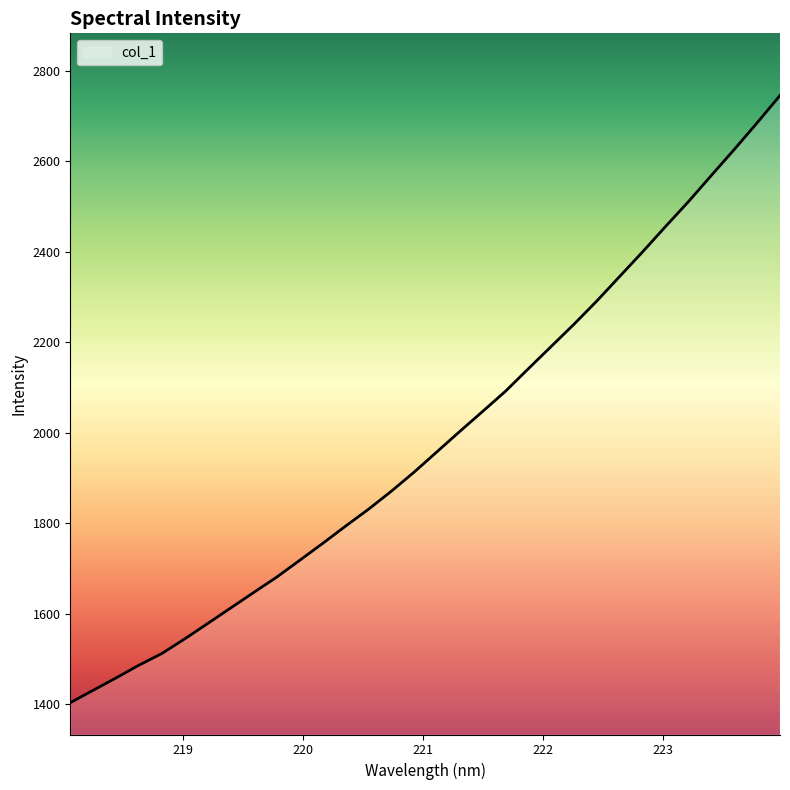

What is the greatest value displayed?

2745.6